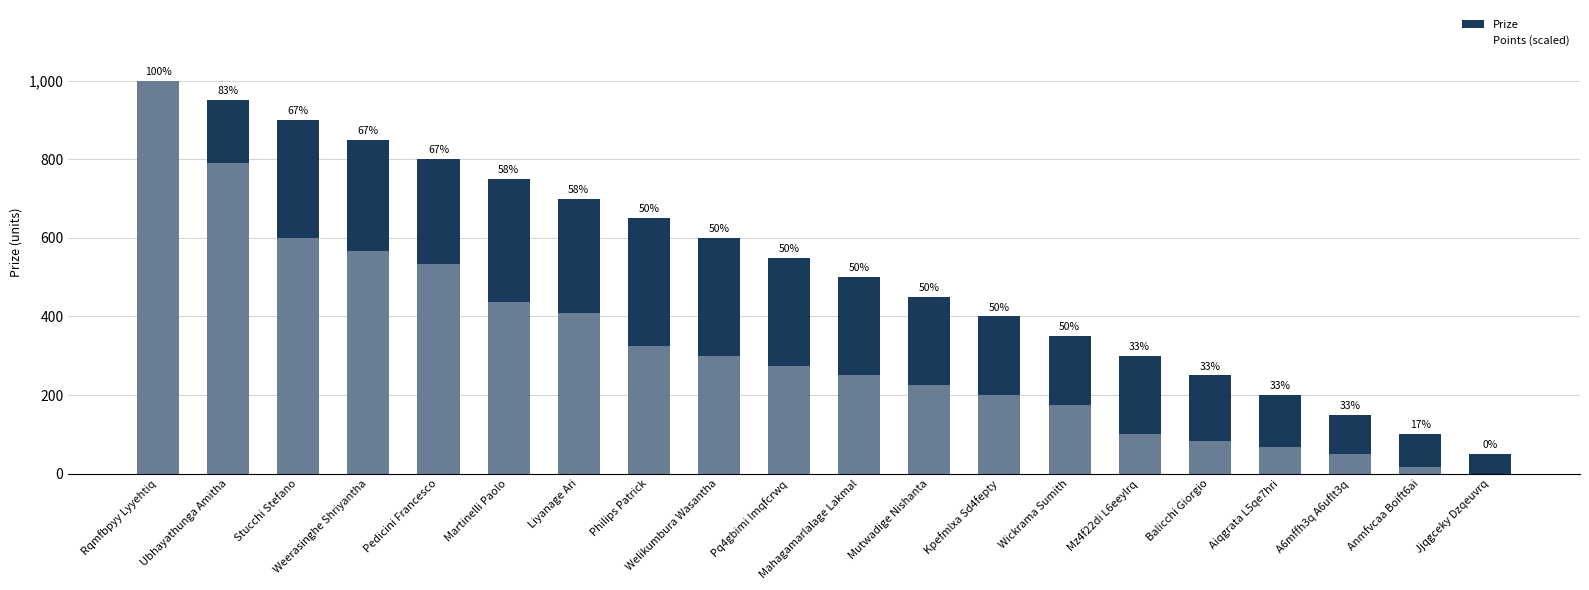

Which series changed the most between Rqmfbpyy Lyyehtiq and Mutwadige Nishanta?

Points (scaled)